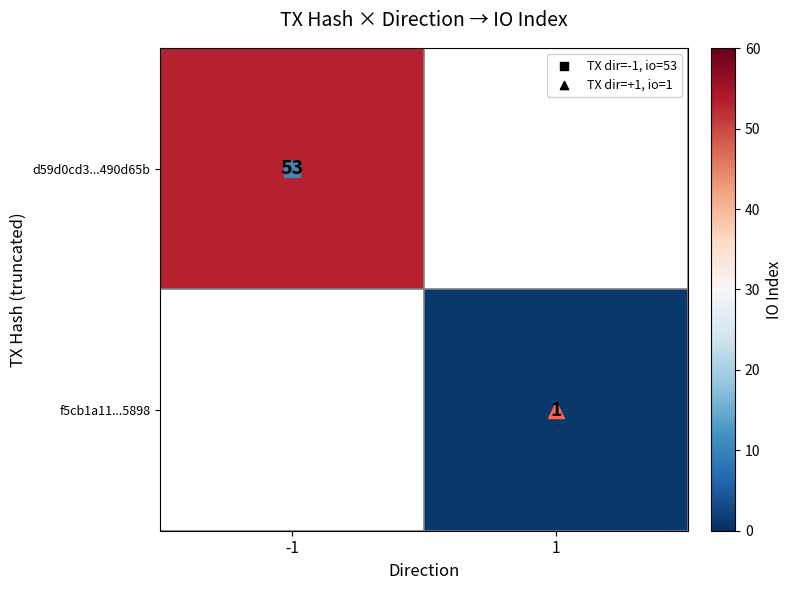

Is the value of f5cb1a11...5898 at -1 greater than the value of d59d0cd3...490d65b at 1?

No